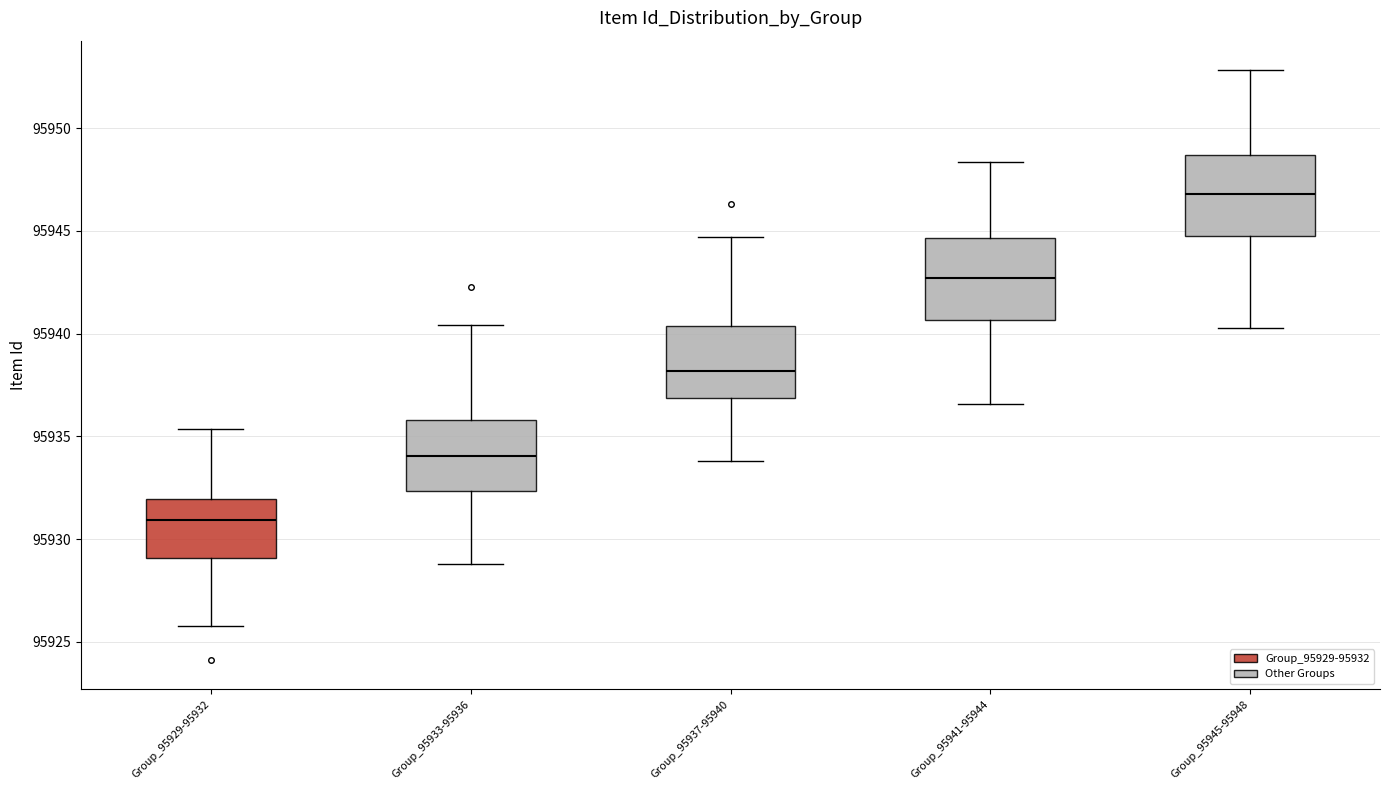

Which box's median line is the highest?

Group_95945-95948